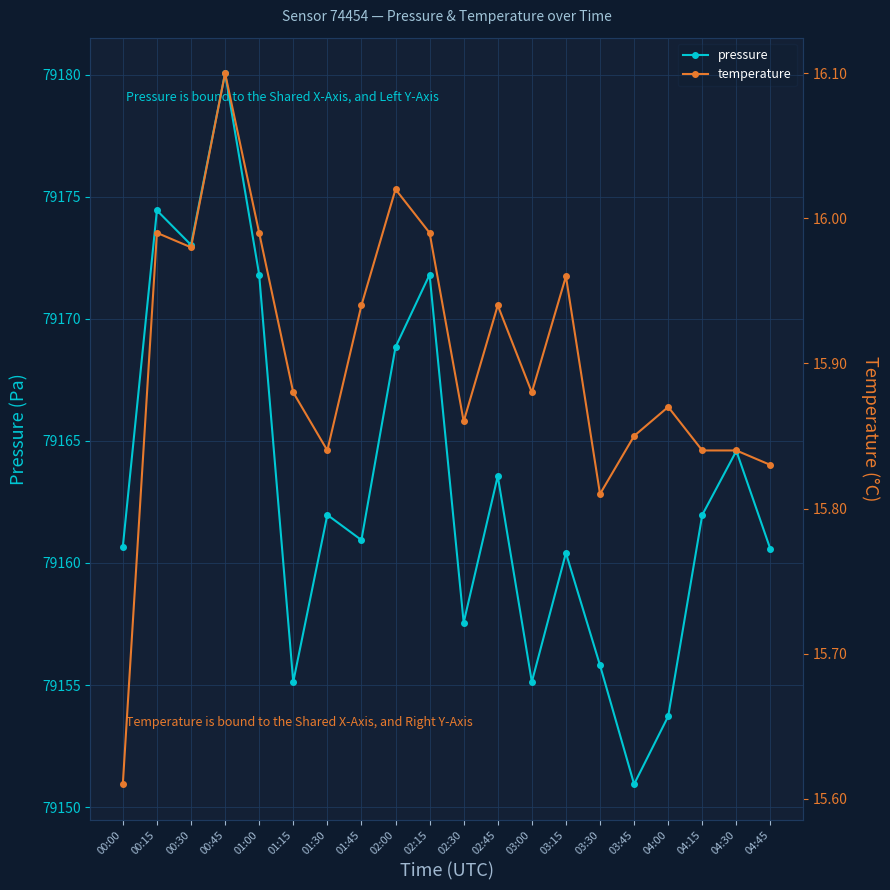

At which category is the sum across all series the highest?

00:45